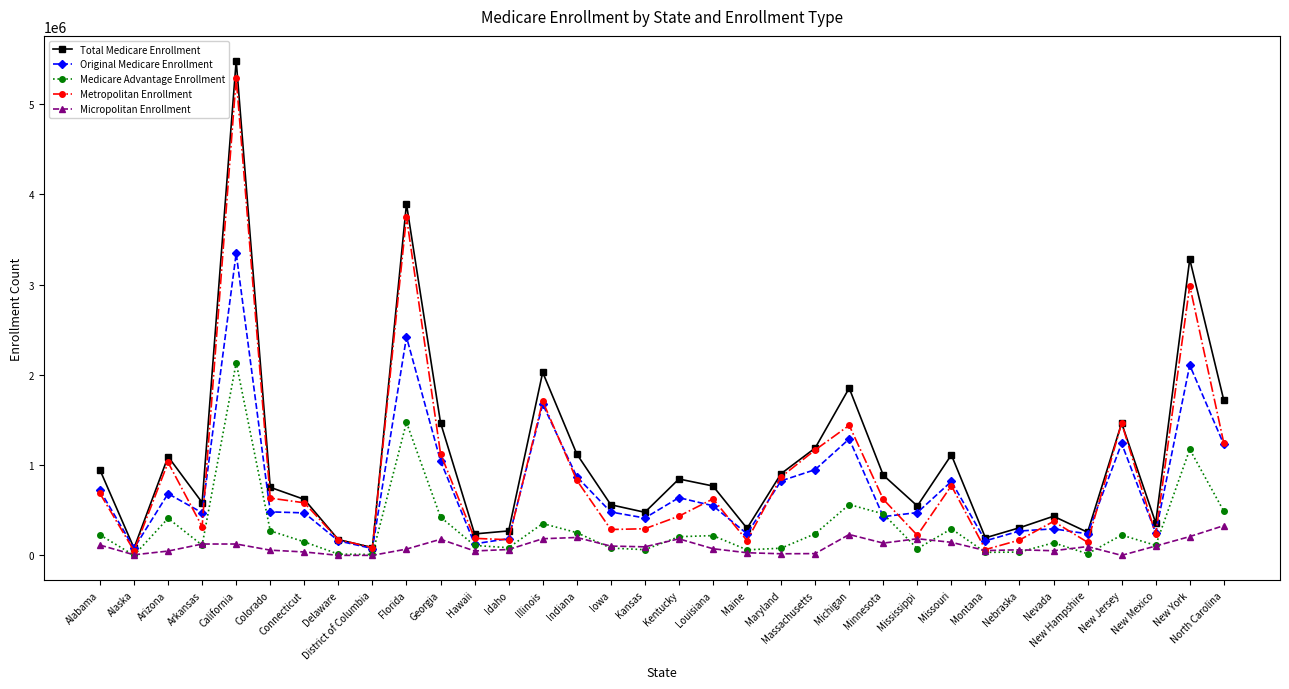

Which series has the largest range (max minus min)?

Total Medicare Enrollment